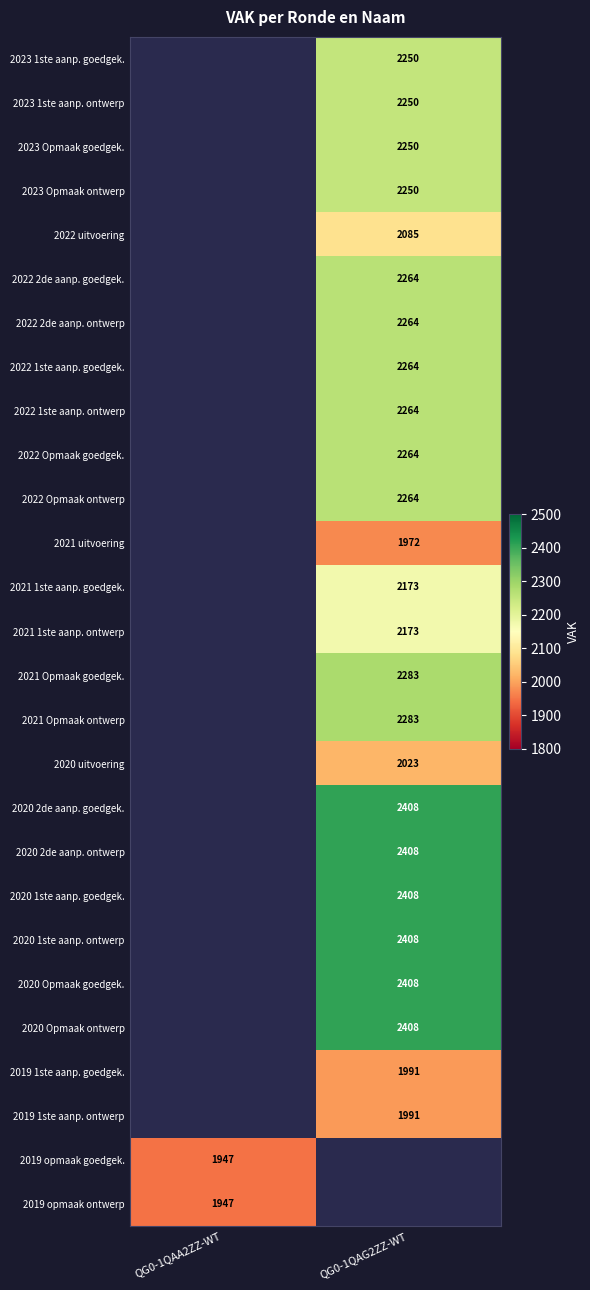

True or false: 2019 1ste aanp. ontwerp has a value of 1991 at QG0-1QAG2ZZ-WT.

True